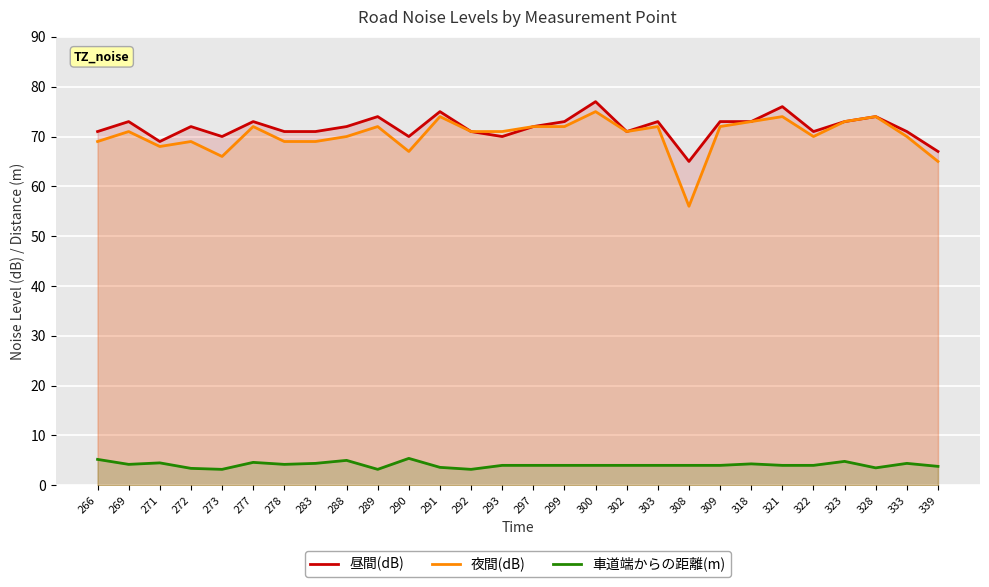

What is the maximum value shown in the chart?

77.0